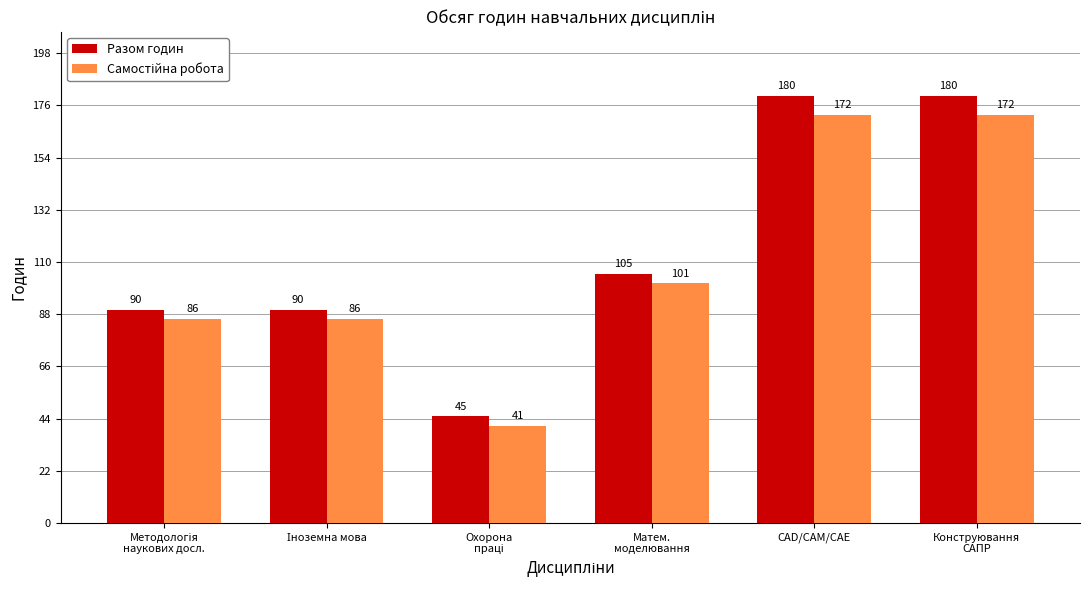

Which series has the widest spread of values?

Разом годин